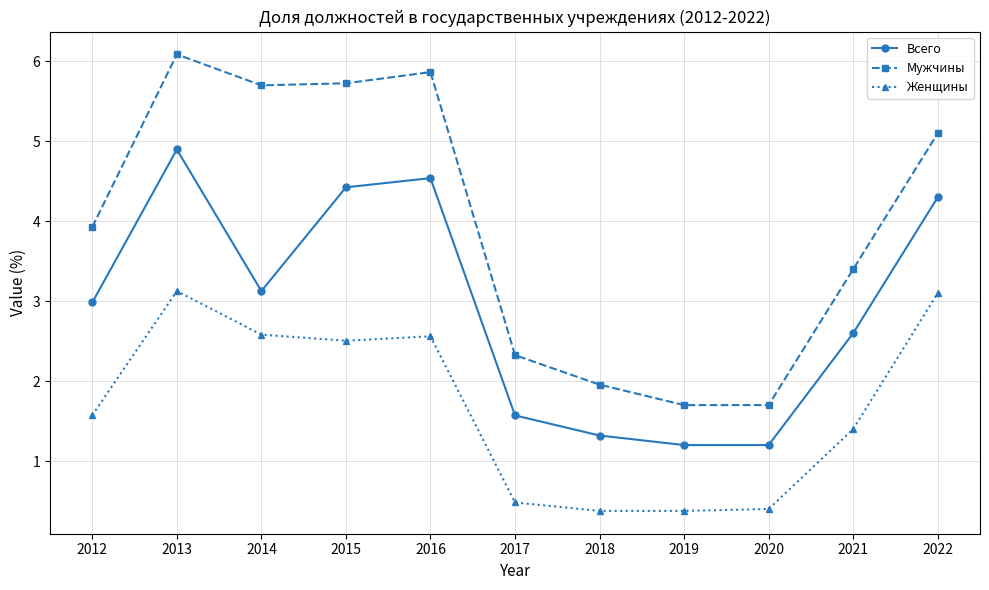

How many categories are shown in the chart?

11